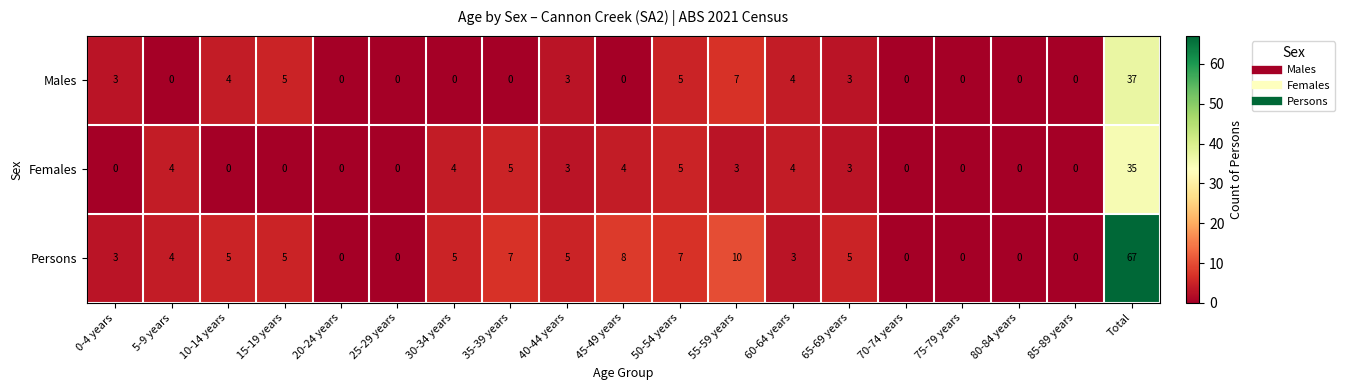

What is the difference between the maximum and minimum values in the Males series?

37